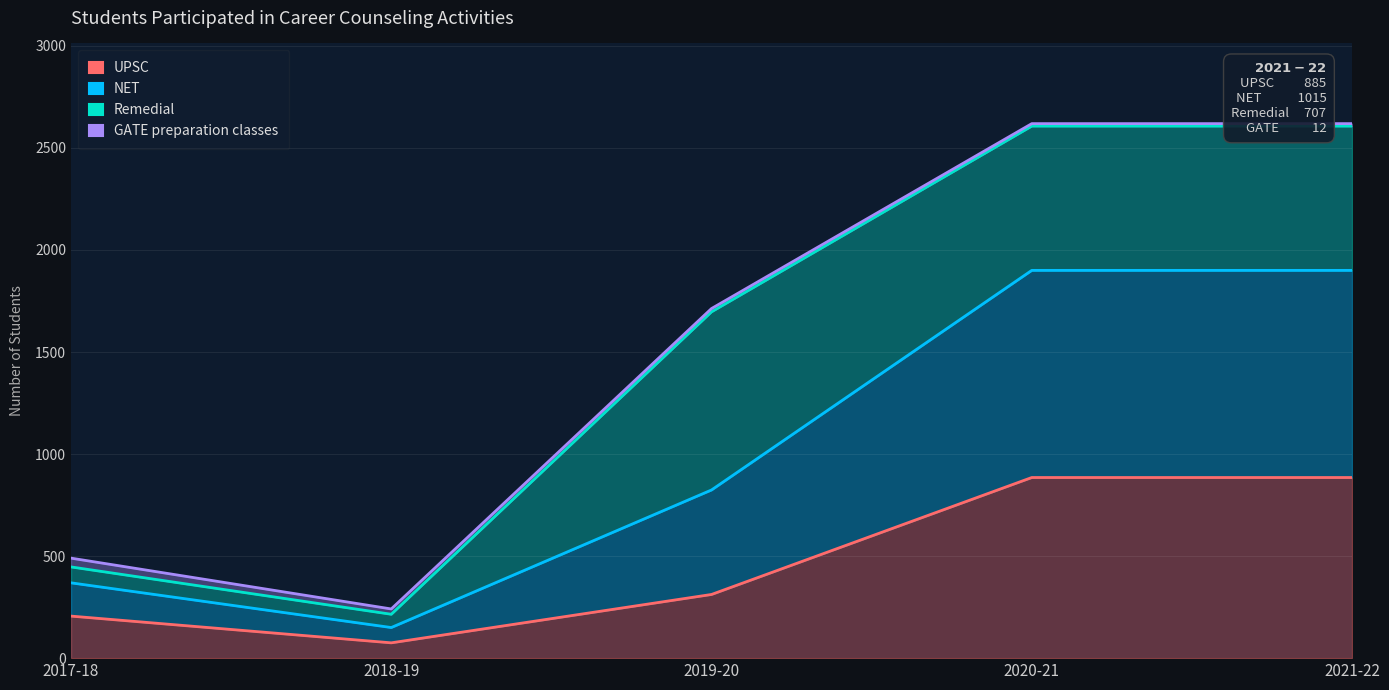

True or false: GATE preparation classes and UPSC intersect in this chart.

False